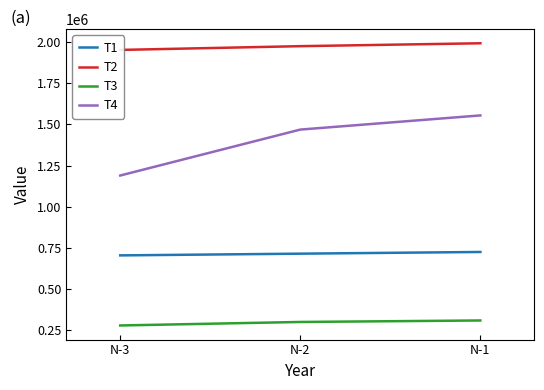

List the series in order of their overall mean, highest first.

T2, T4, T1, T3